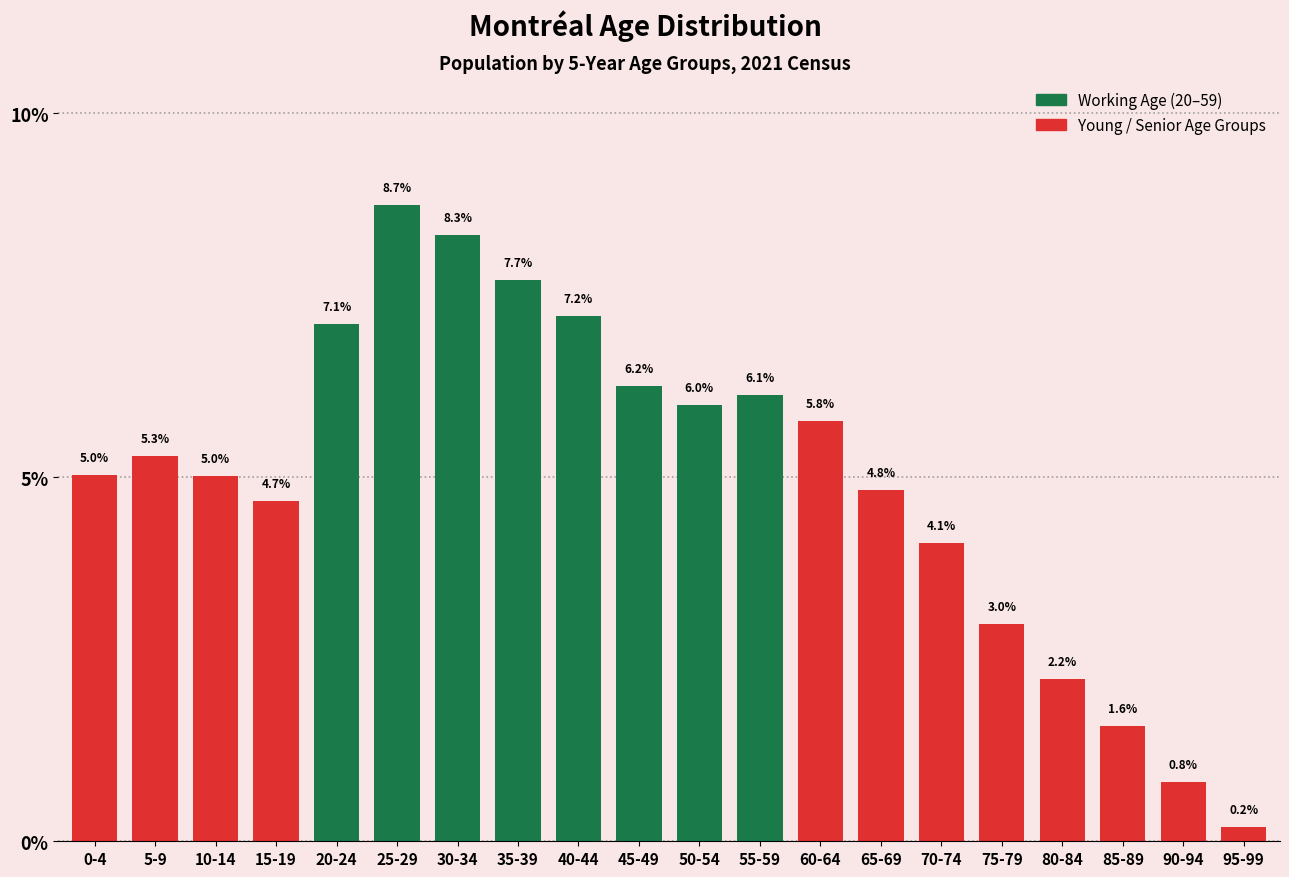

Reading right to left, transcribe all the data shown in this chart.

0.2	0.8	1.6	2.2	3.0	4.1	4.8	5.8	6.1	6.0	6.2	7.2	7.7	8.3	8.7	7.1	4.7	5.0	5.3	5.0